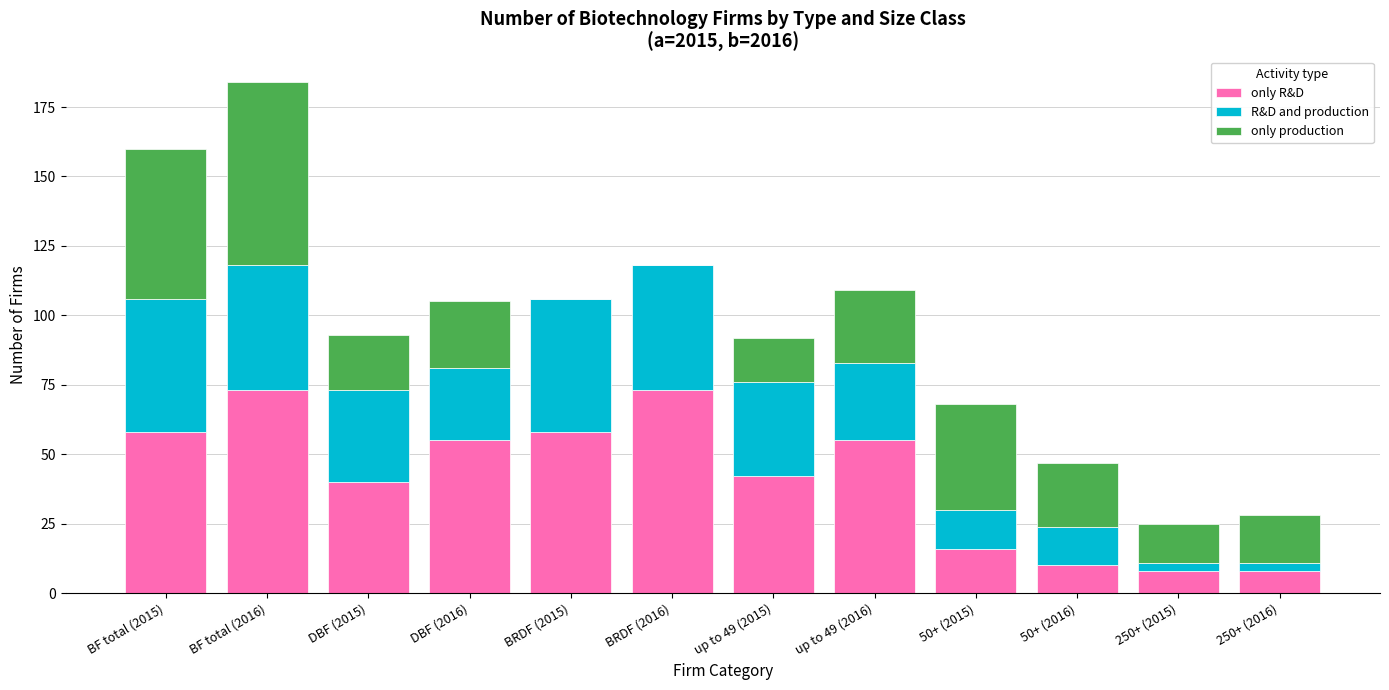

At which category is the sum across all series the highest?

BF total (2016)